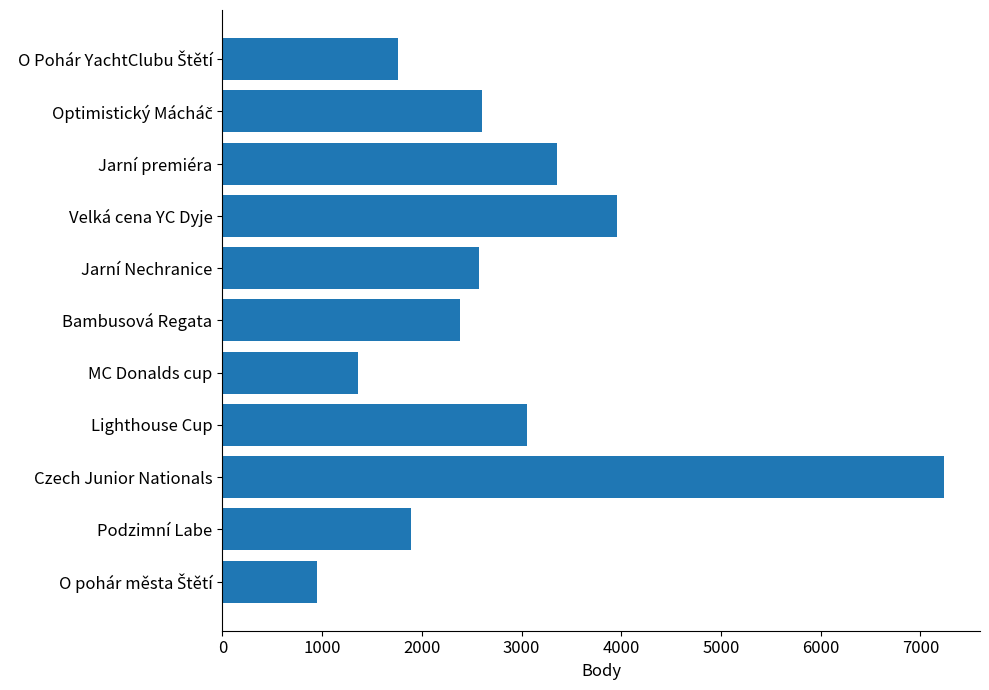

Which has a higher value, Jarní premiéra or MC Donalds cup?

Jarní premiéra